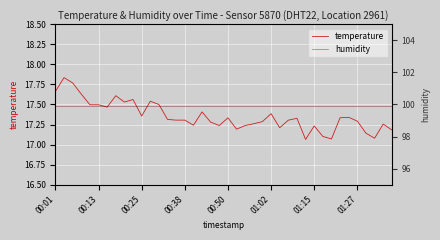

What is the sum of all humidity values?

3996.0